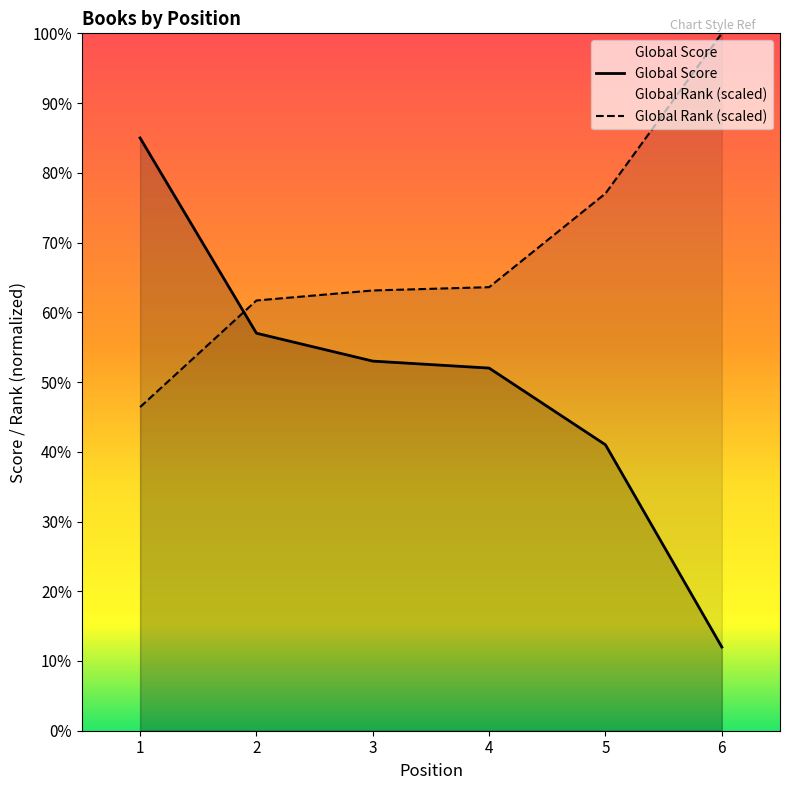

Between 2 and 1, which is larger?

1